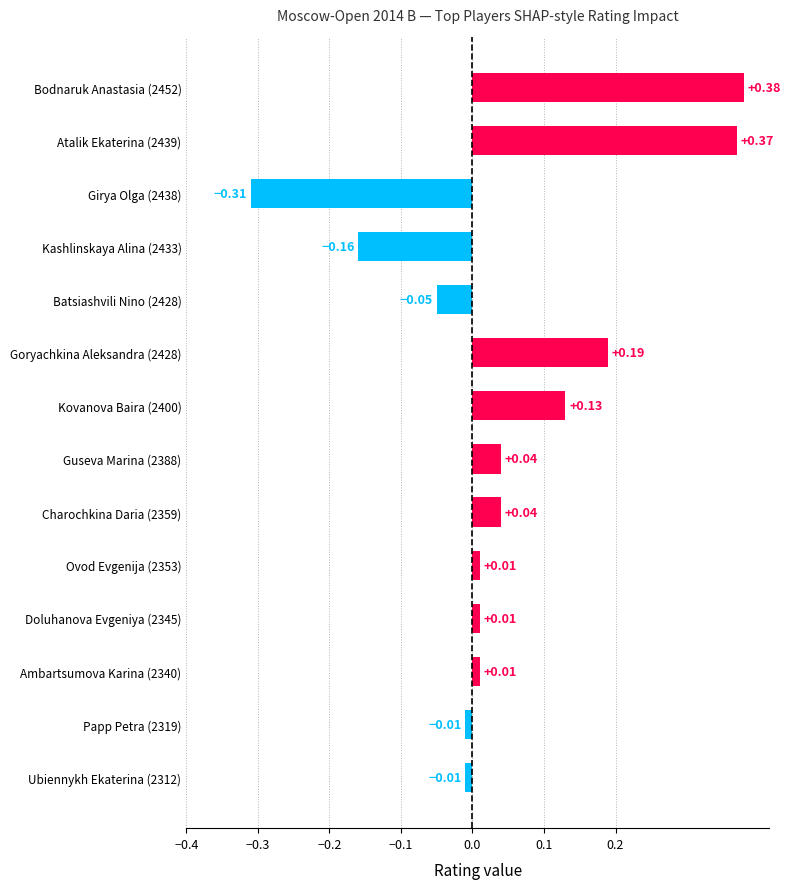

What is the difference between the maximum and minimum values?

0.7